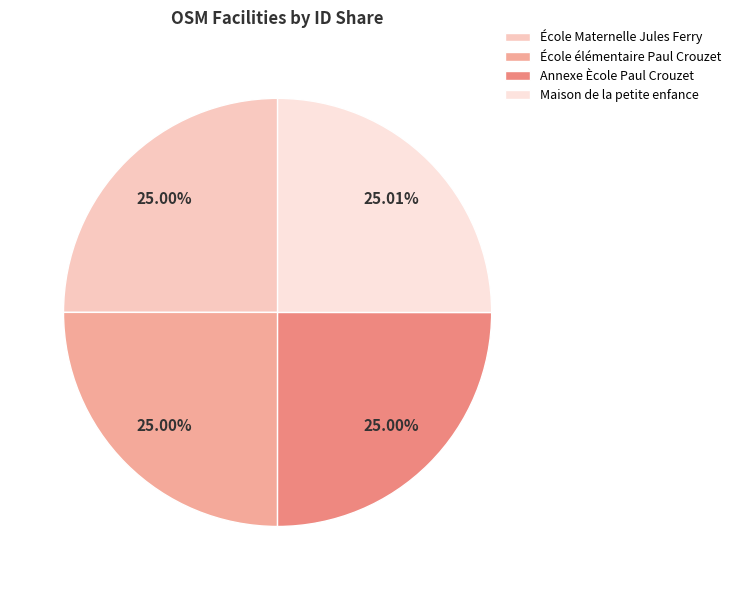

Rank the categories by value from highest to lowest.

Maison de la petite enfance, Annexe Ècole Paul Crouzet, École élémentaire Paul Crouzet, École Maternelle Jules Ferry